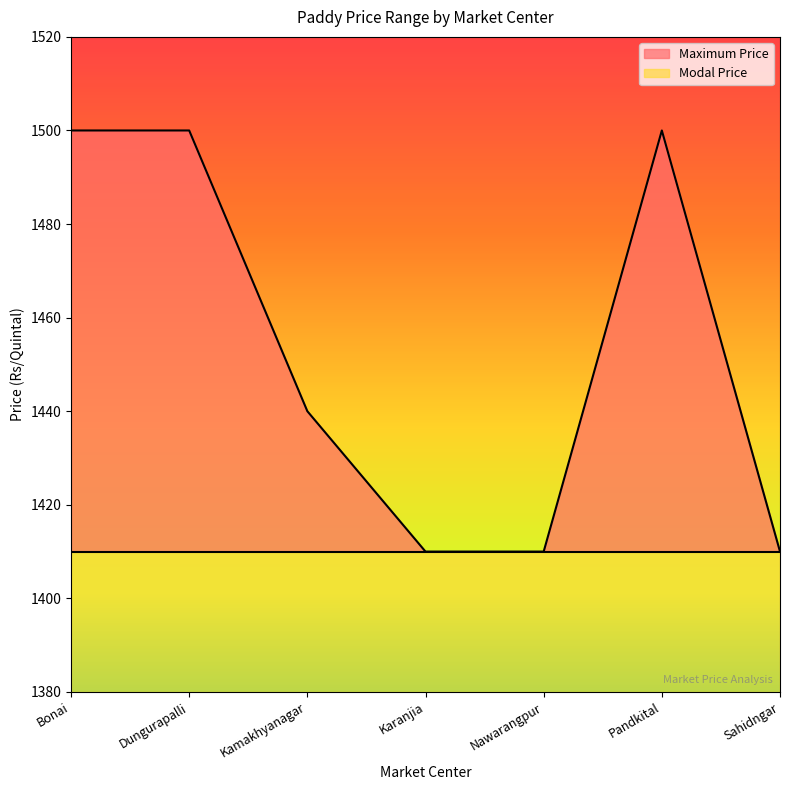

Which category has the highest value across all series?

Bonai